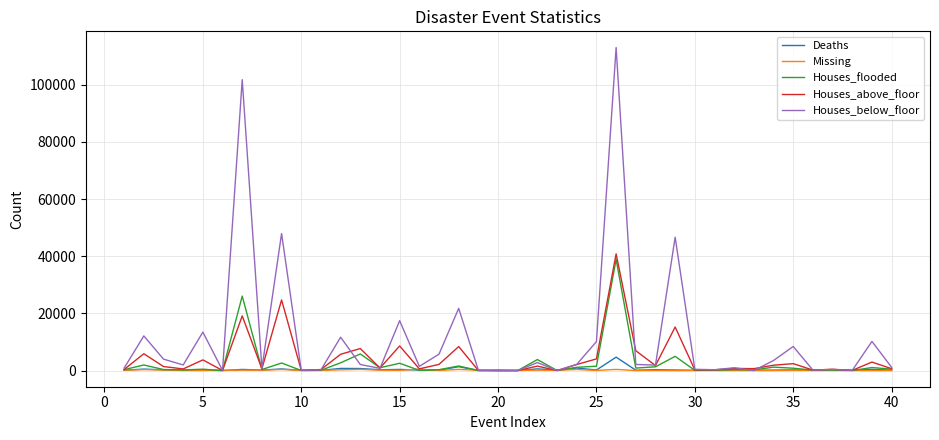

What is the average value of the Houses_flooded series?

2598